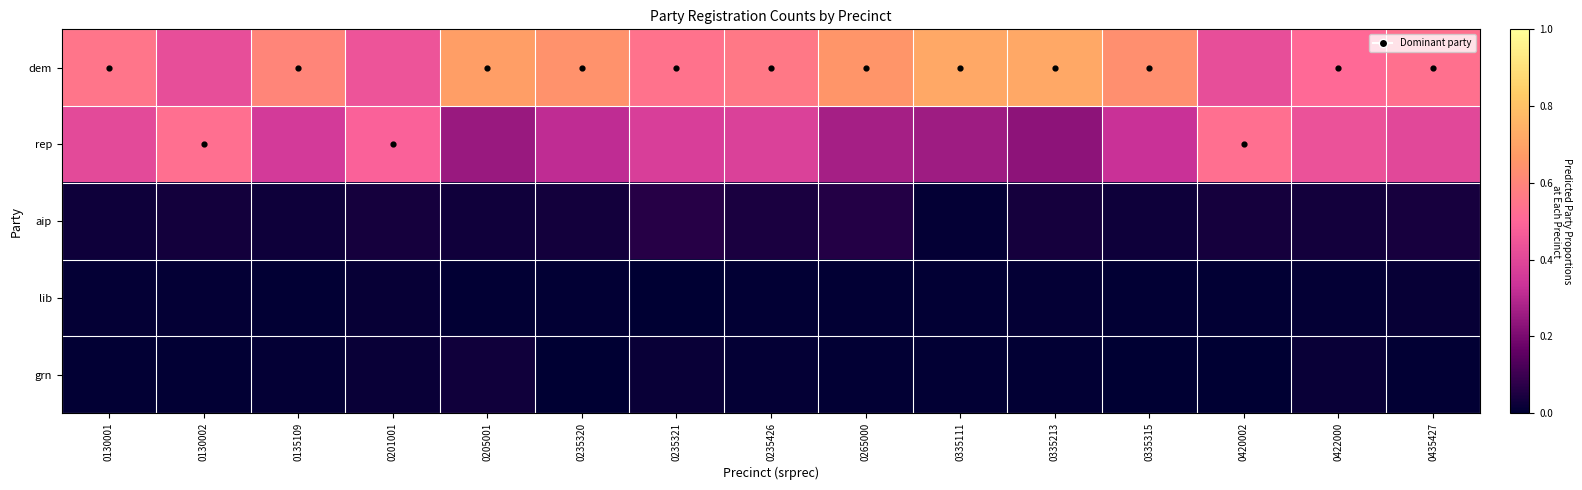

Which has a higher value, 0265000 or 0335111?

0335111